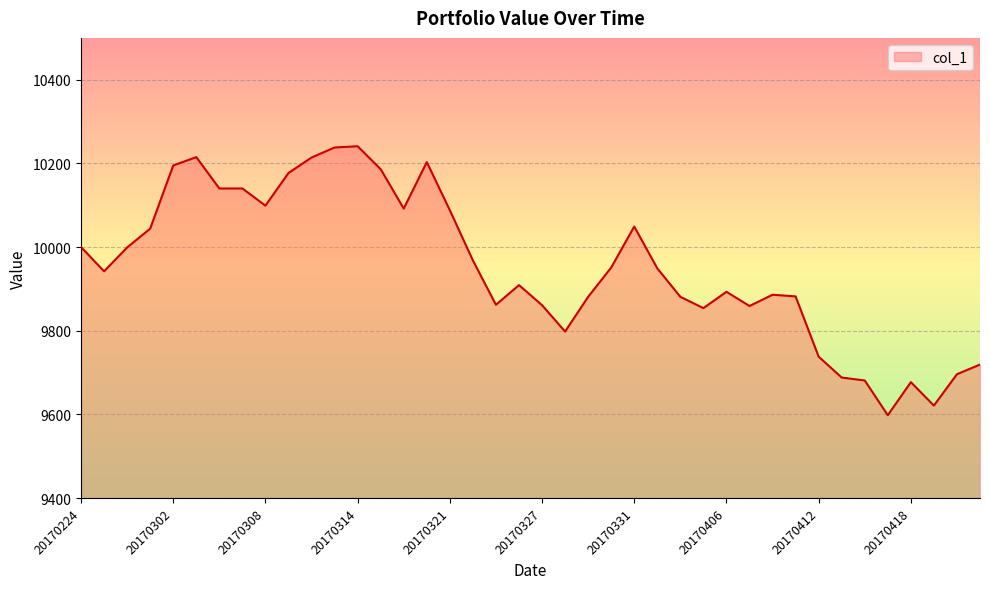

What is the maximum value shown in the chart?

10241